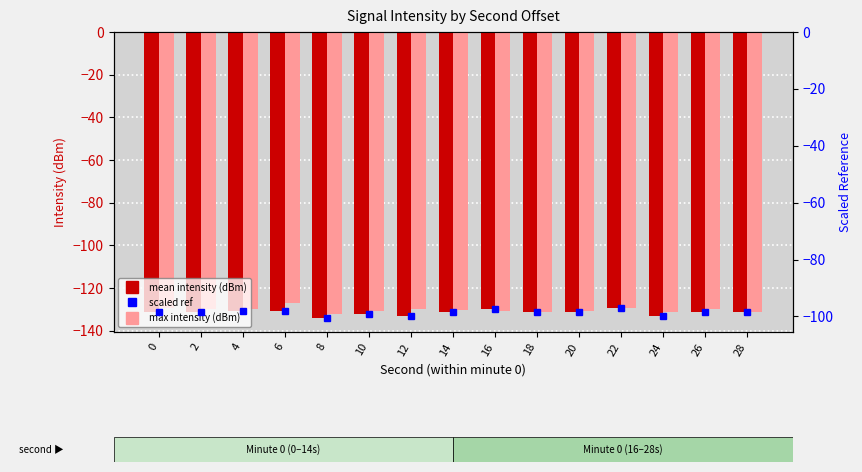

Which series changed the most between 18 and 22?

max intensity (dBm)